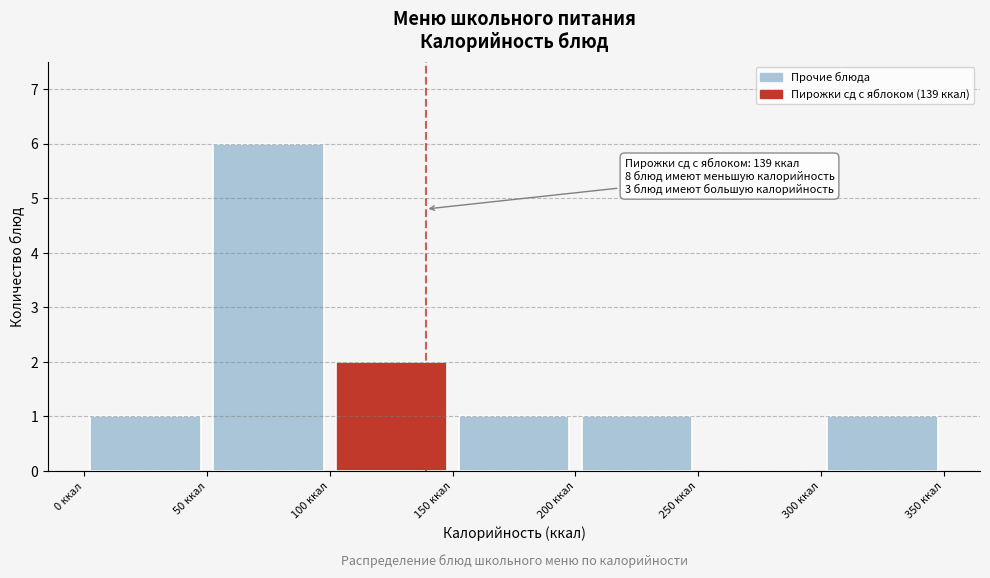

Over which range of the x-axis is the bar tallest?

50 to 100